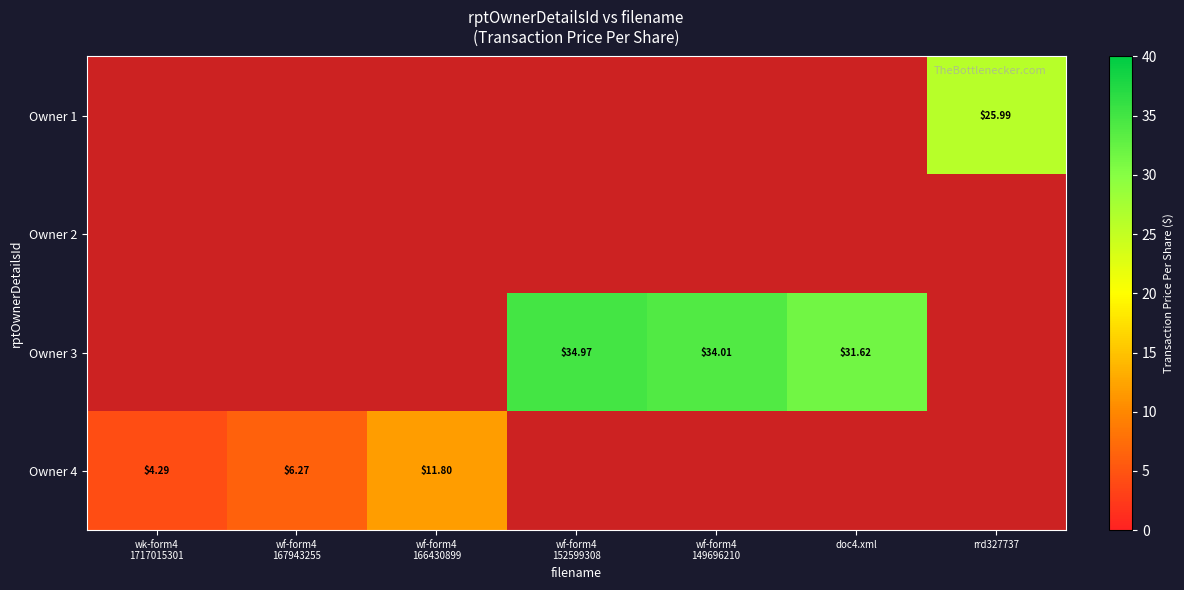

Count the number of categories in the chart.

7